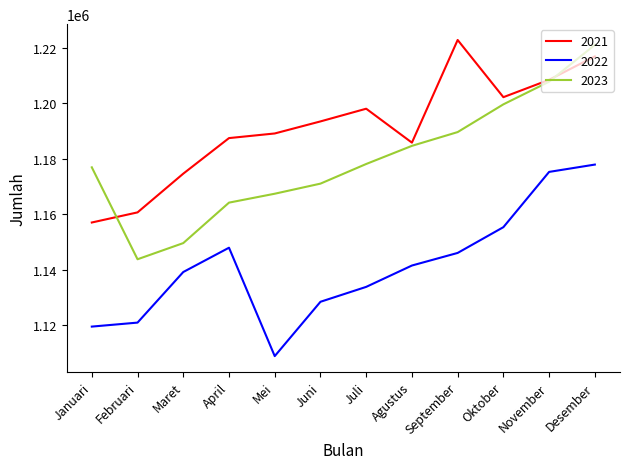

True or false: 2023 has more than 2 interior local peaks.

False